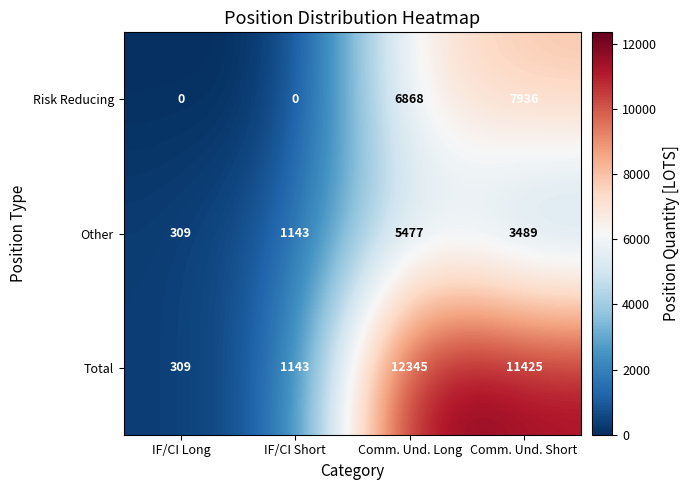

Reading left to right, list all the values displayed in this chart.

Risk Reducing: IF/CI Long=0	IF/CI Short=0	Comm. Und. Long=6868	Comm. Und. Short=7936
Other: IF/CI Long=309	IF/CI Short=1143	Comm. Und. Long=5477	Comm. Und. Short=3489
Total: IF/CI Long=309	IF/CI Short=1143	Comm. Und. Long=12345	Comm. Und. Short=11425